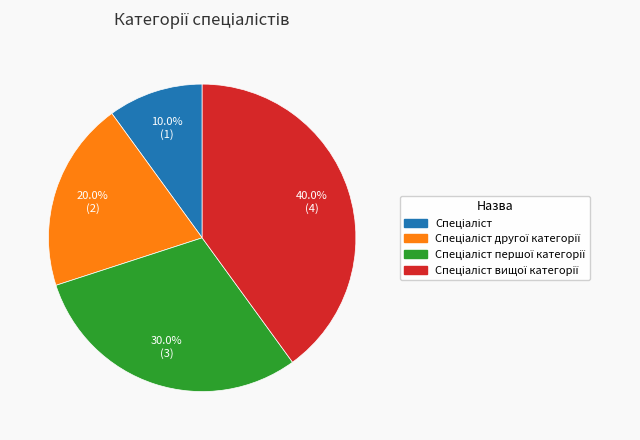

Does any single category account for the majority?

No